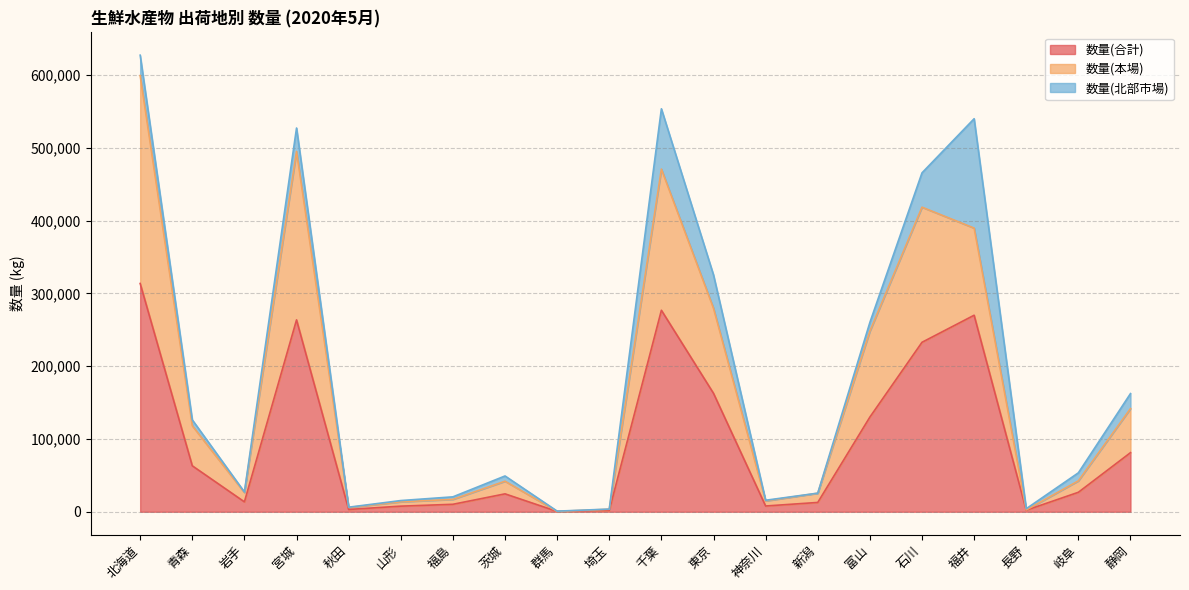

Between 青森 and 宮城, which series saw the biggest shift?

数量(本場)